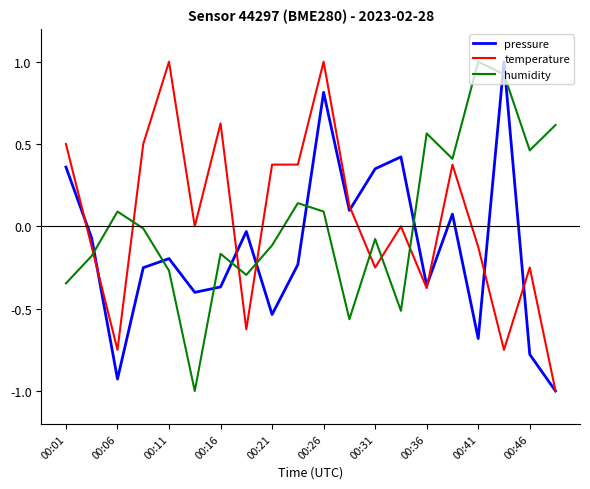

What is the sum of all humidity values?

0.8